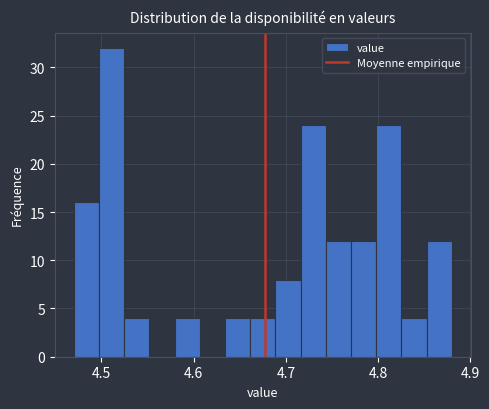

Around what value on the x-axis is the tallest bar? Give the approximate position of its centre, as read against the axis.

4.51